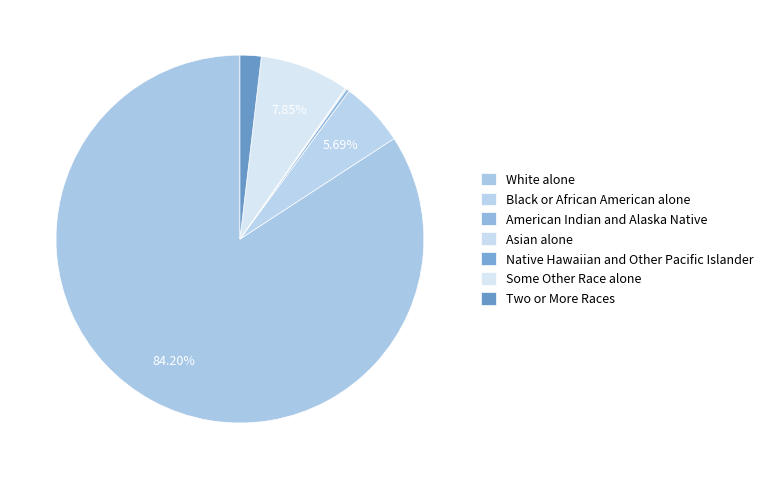

How much of the chart is everything except Two or More Races?

98.1%